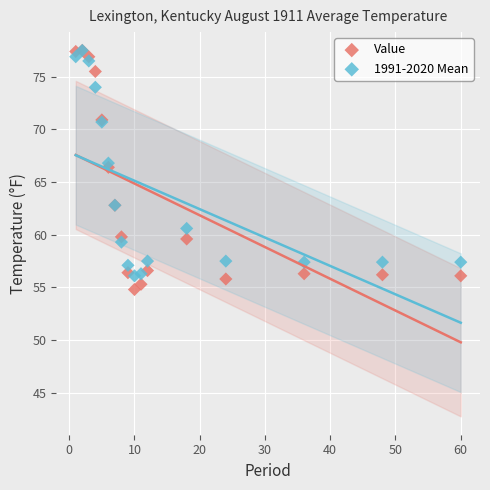

In the Value series, what Y value is closest to 66?

66.4